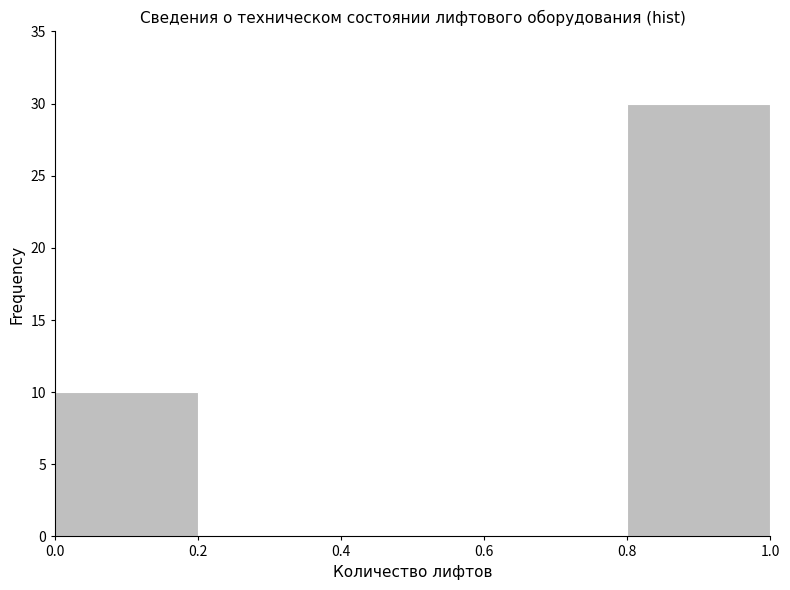

Which range on the x-axis has the tallest bar?

0.8 to 1.0